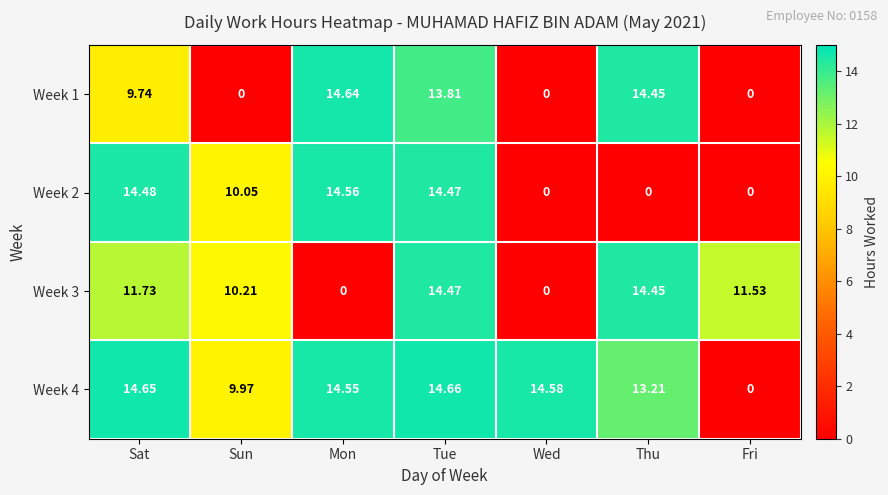

Count the number of data series in this chart.

4